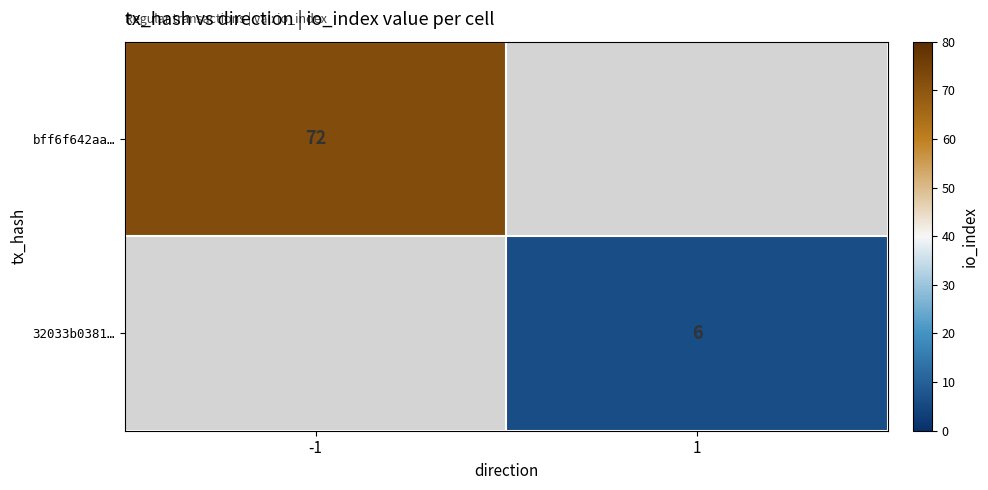

Between 1 and -1, which is larger?

-1